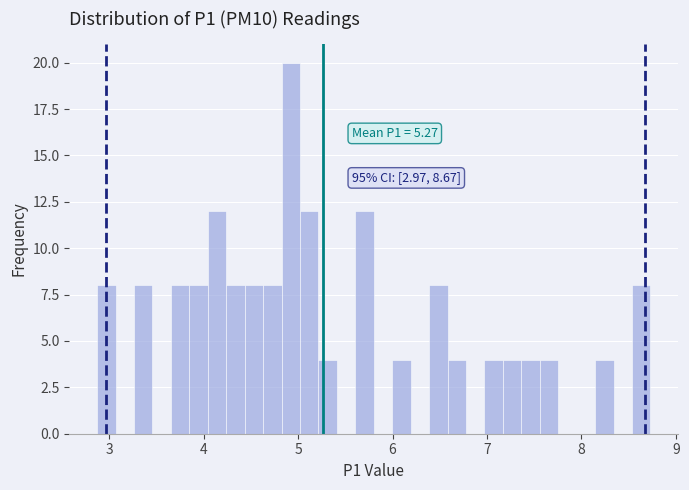

Read against the x-axis, roughly where is the centre of the tallest bar?

4.9